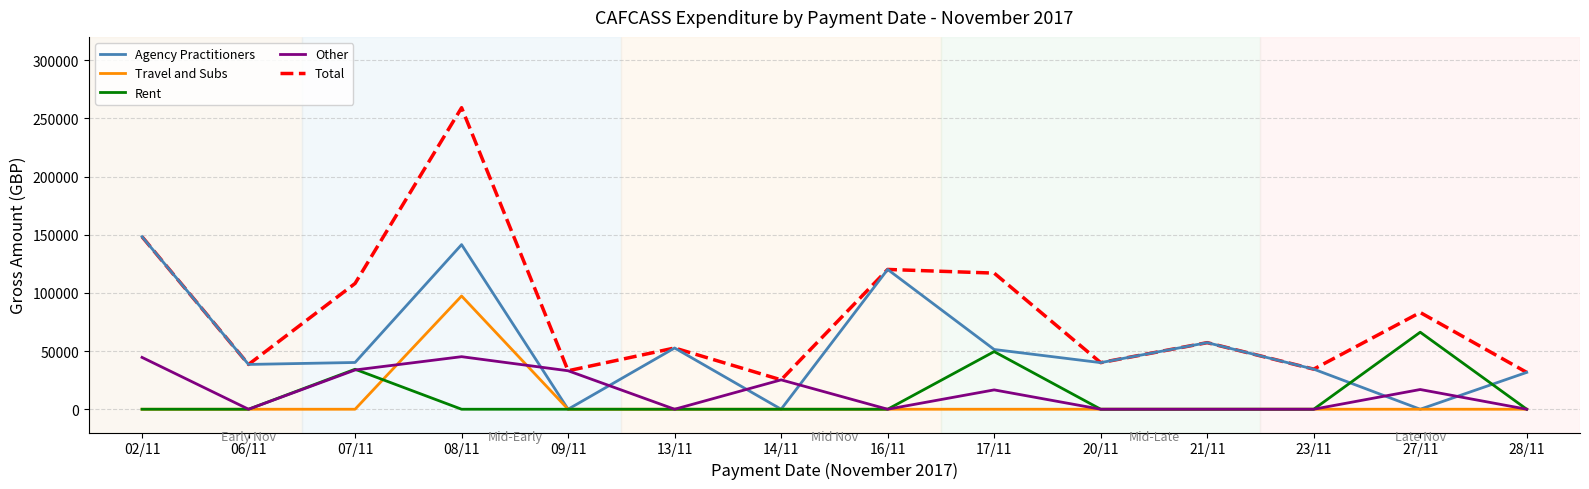

True or false: Total and Travel and Subs cross at least once.

False